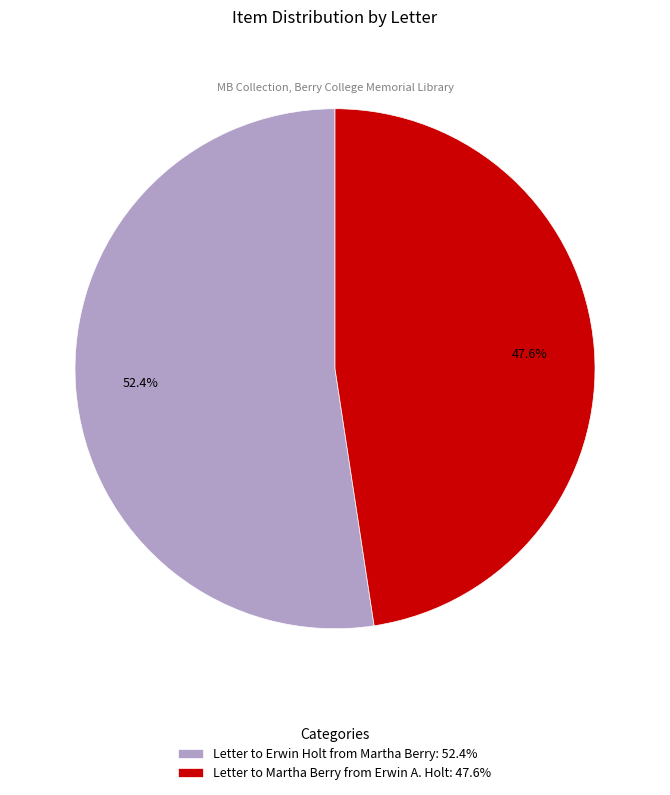

Approximately how many times larger is the value at Letter to Martha Berry from Erwin A. Holt compared to Letter to Erwin Holt from Martha Berry?

0.9